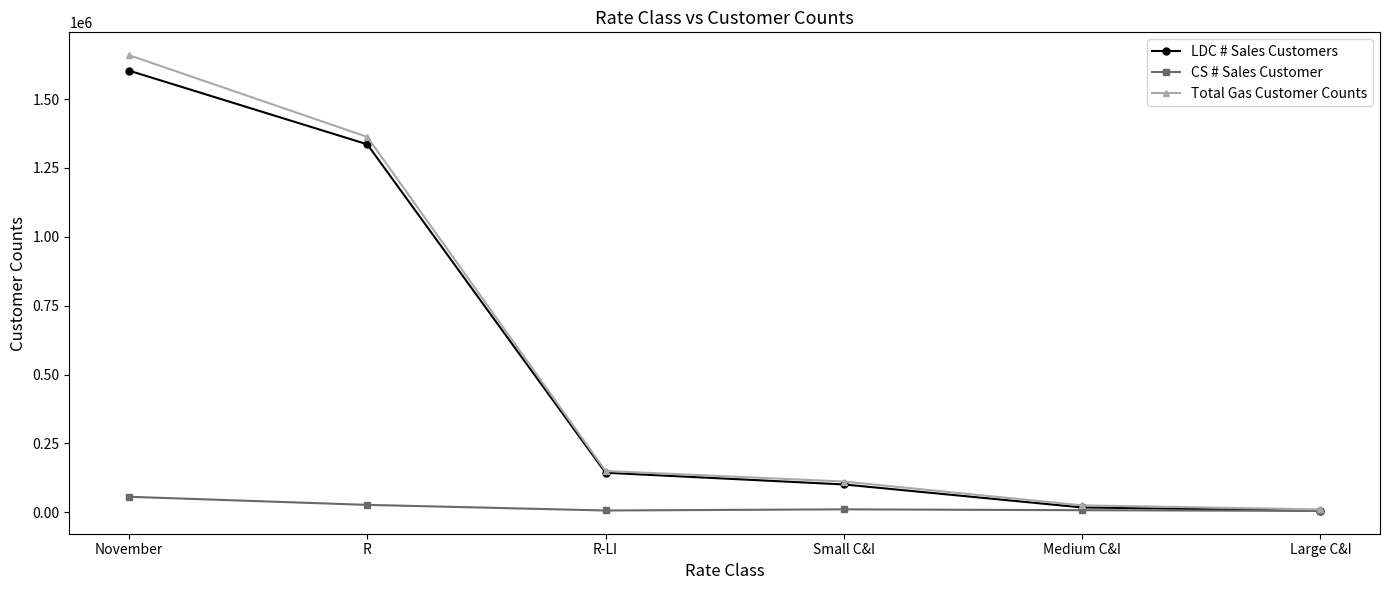

Rank the series at November from lowest to highest value.

CS # Sales Customer, LDC # Sales Customers, Total Gas Customer Counts